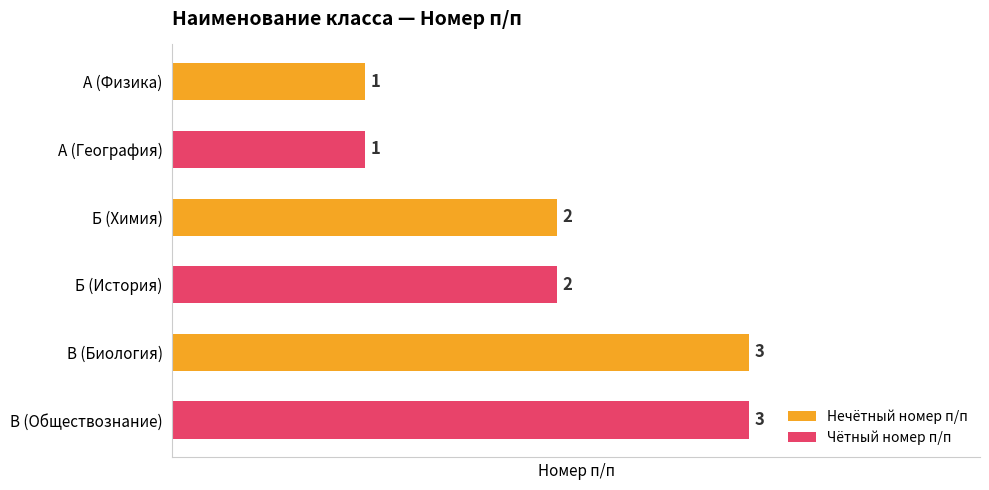

Reading top to bottom, what are all the values shown in this chart?

1	1	2	2	3	3